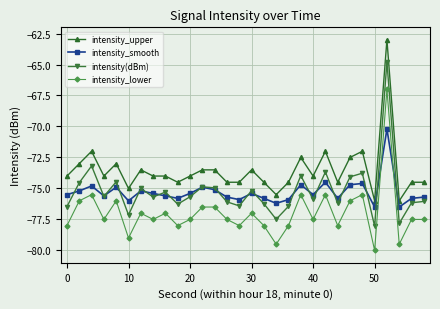

Rank the series by their maximum value, from lowest to highest.

intensity_smooth, intensity_lower, intensity(dBm), intensity_upper